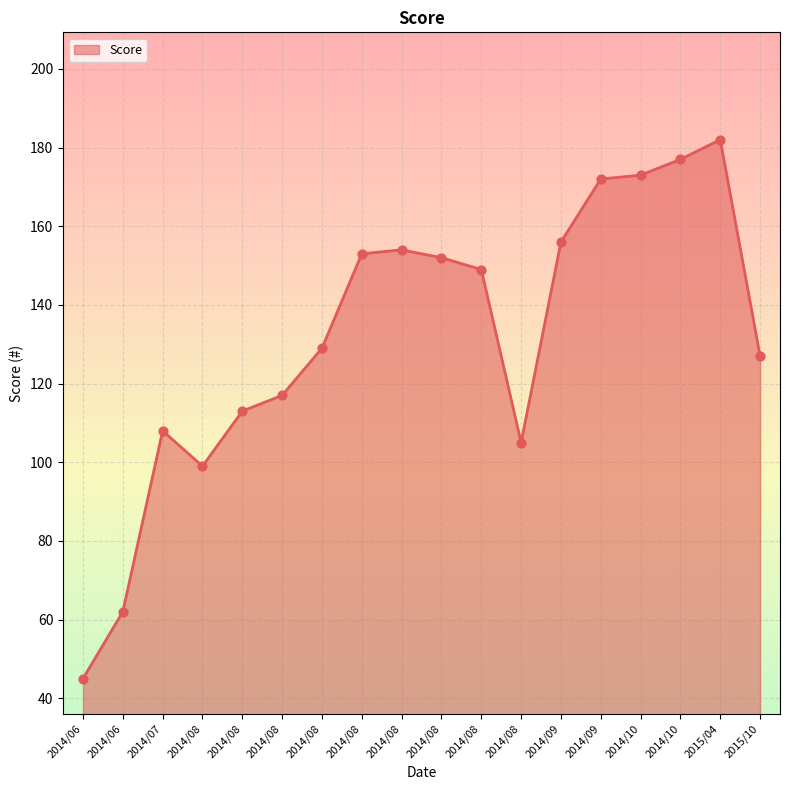

How many lines are shown in the chart?

1